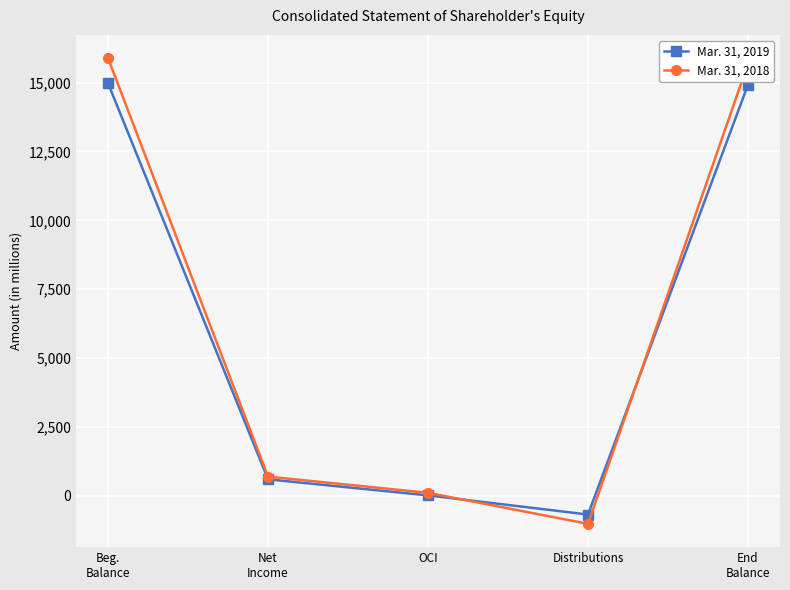

List the series in order of their peak value, lowest first.

Mar. 31, 2019, Mar. 31, 2018